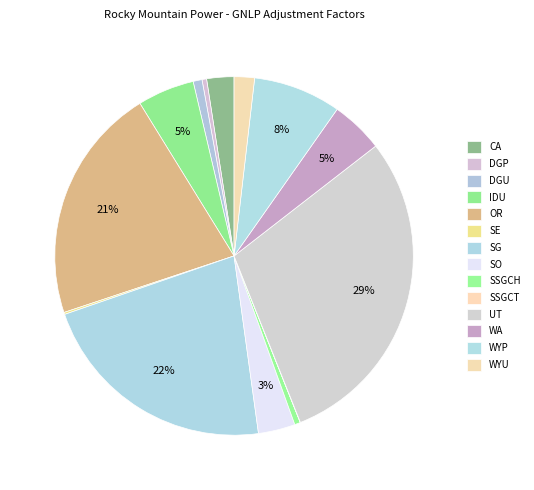

The SSGCH slice represents 1% of the pie. True or false?

True